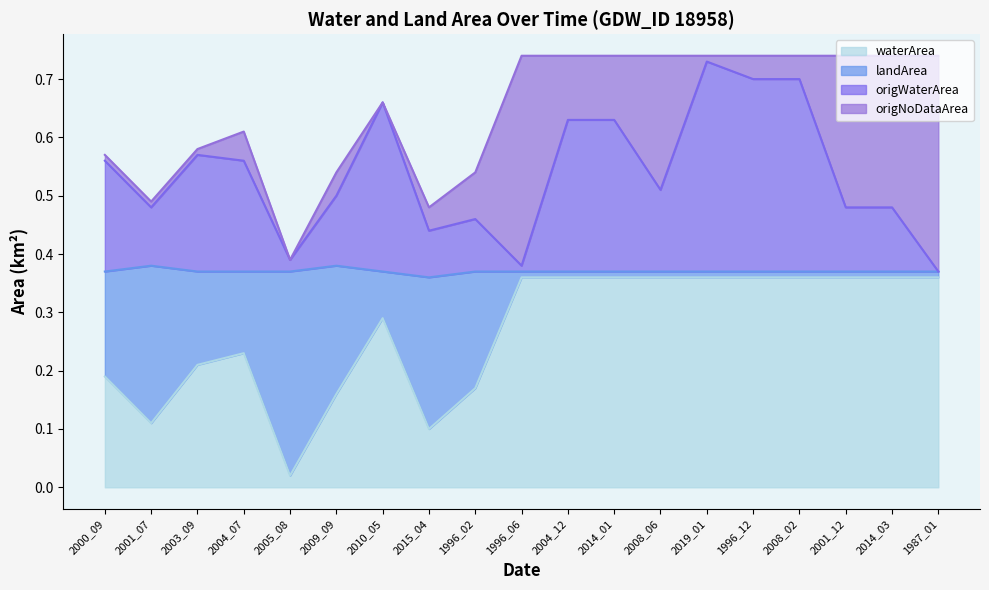

Which category has the highest value in the origWaterArea series?

2019_01